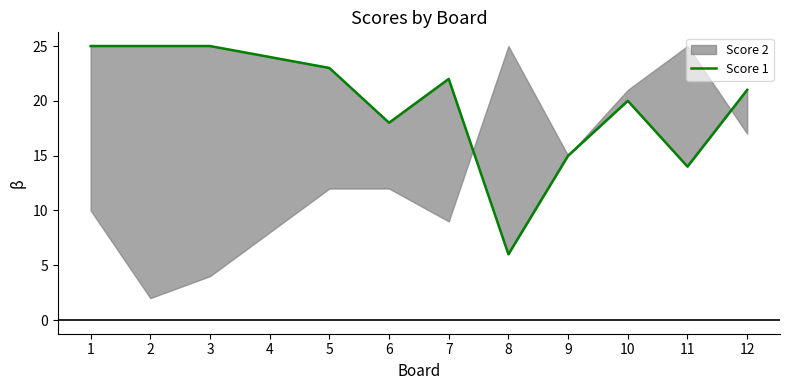

The value at 2 is 25. True or false?

True